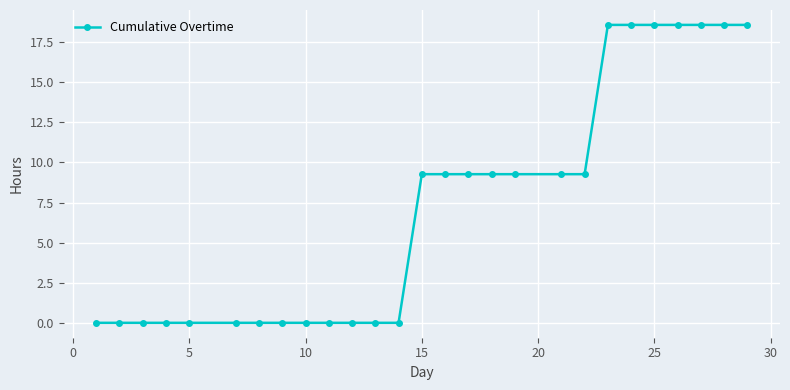

What is the greatest value displayed?

18.6